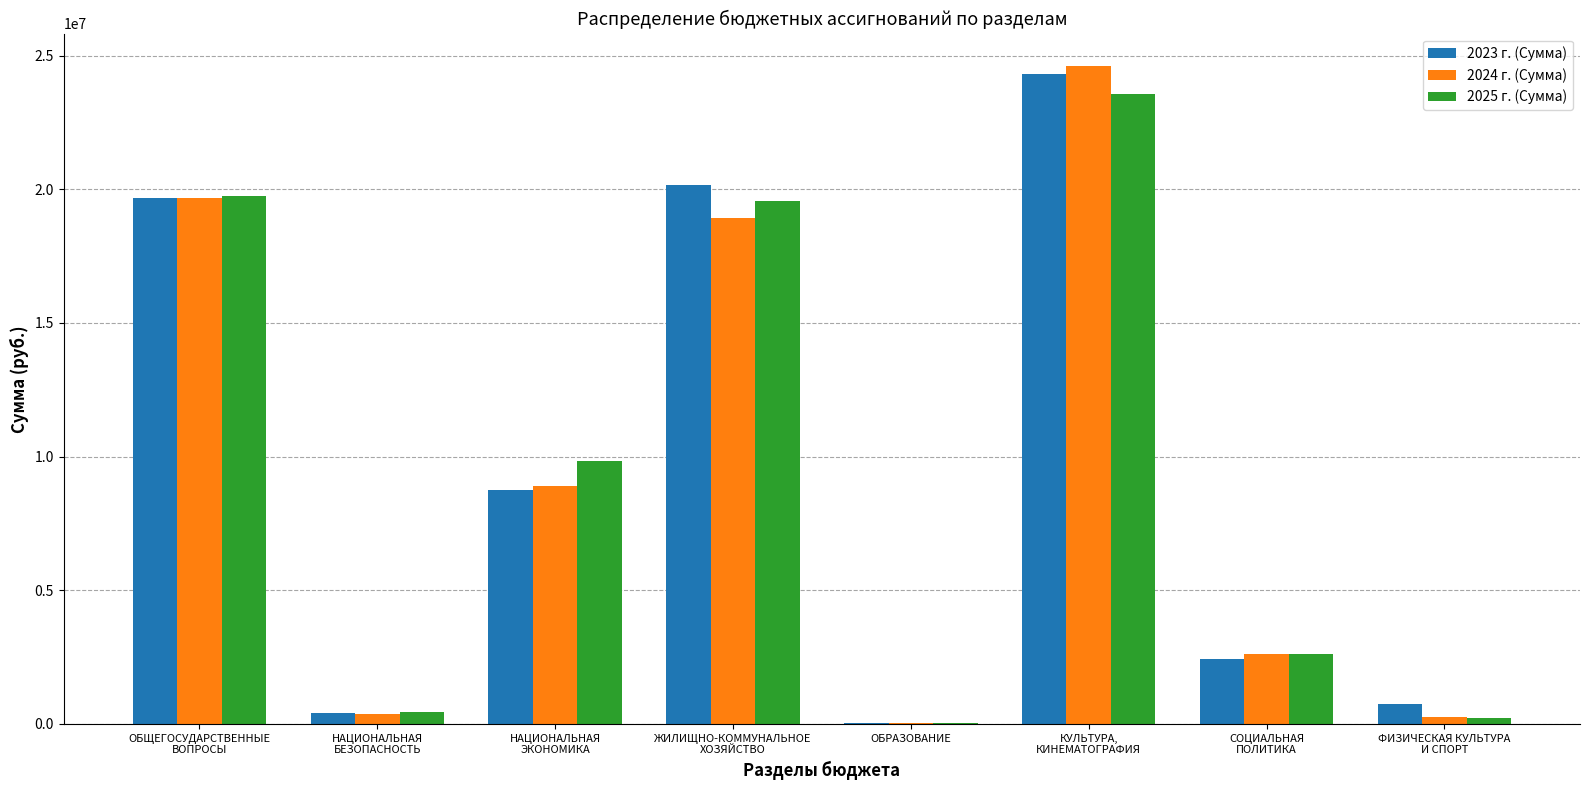

What are all the series names shown in the legend?

2023 г. (Сумма), 2024 г. (Сумма), 2025 г. (Сумма)